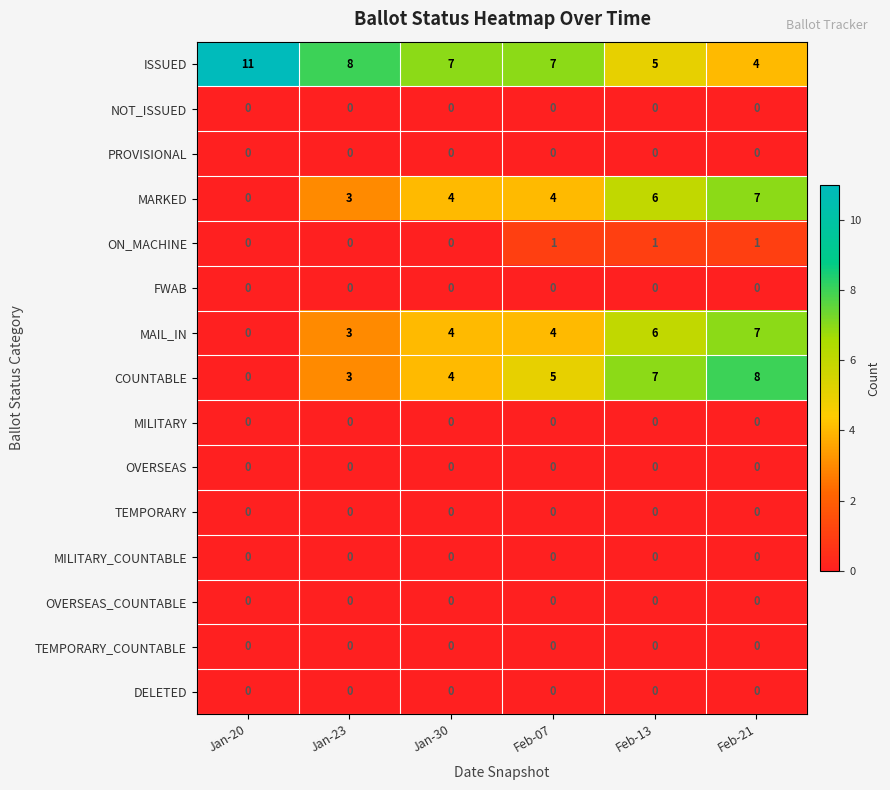

The value of PROVISIONAL at Feb-21 is 0. True or false?

True